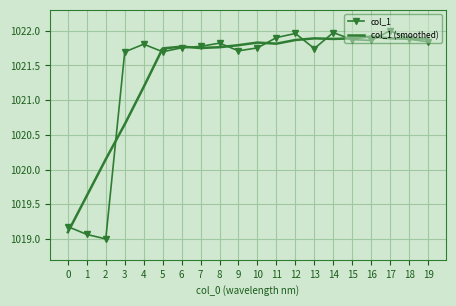

Which series changed the most between 2 and 7?

col_1